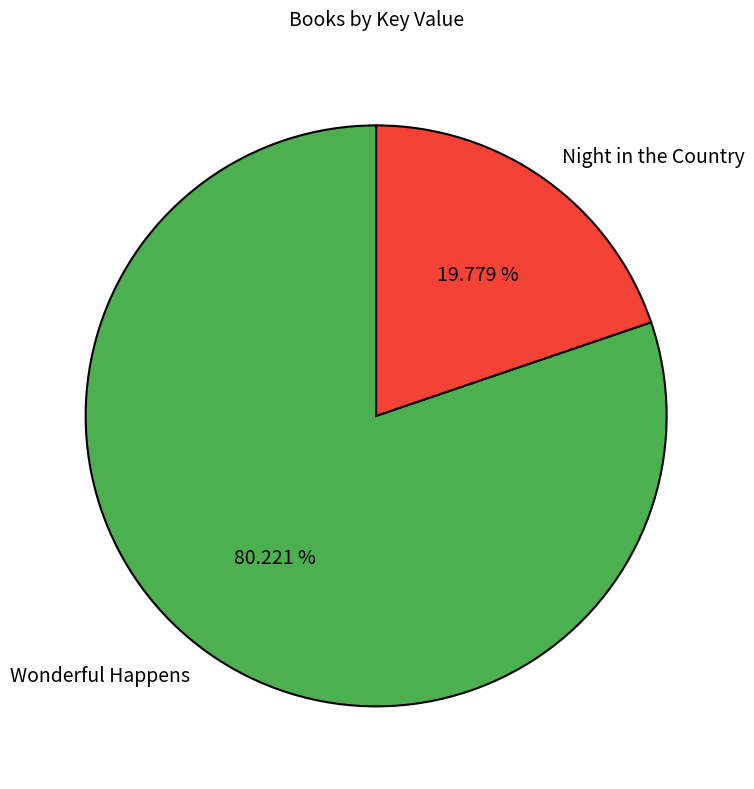

Is it true that Night in the Country is 20% of the pie?

True